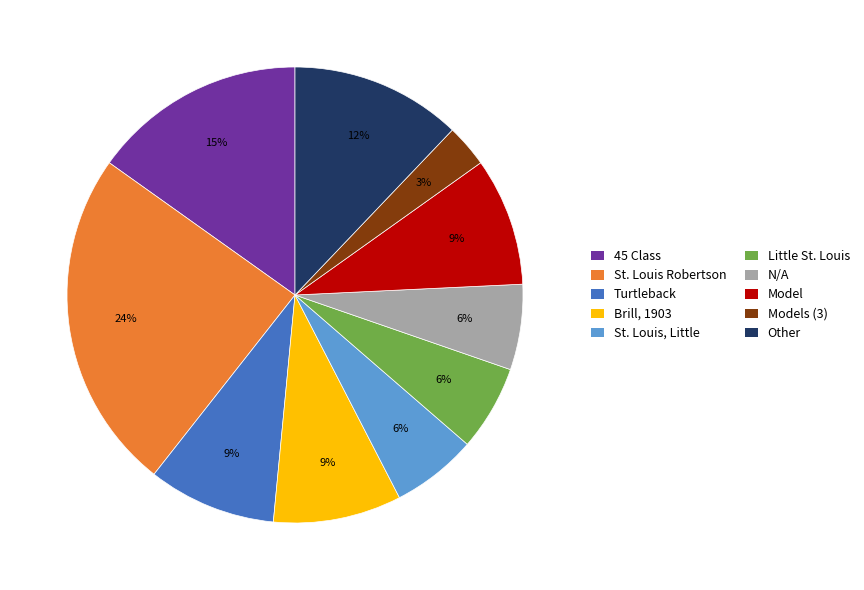

To the nearest percent, what is the difference between the St. Louis, Little and Models (3) slice percentages?

3%